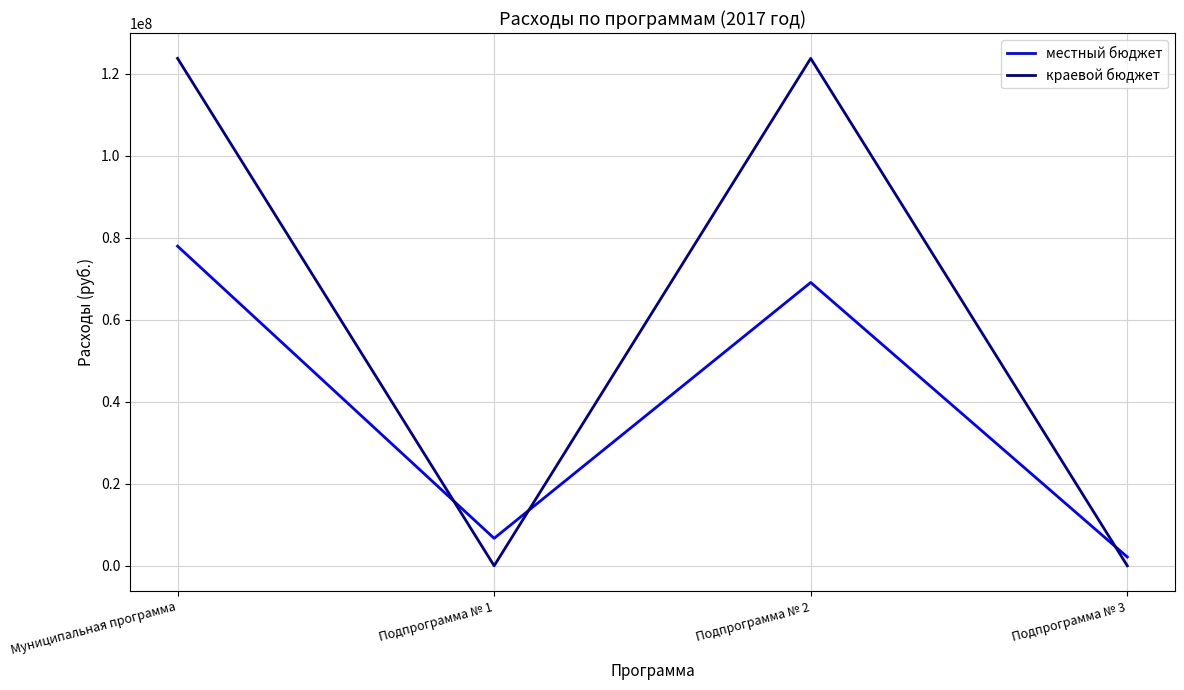

What is the difference between the краевой бюджет values at Муниципальная программа and Подпрограмма № 1?

123760300